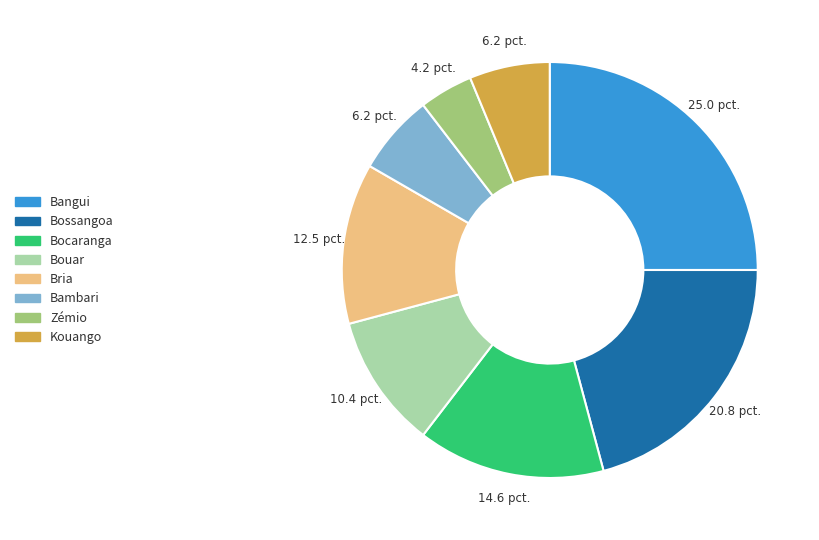

Does any single category account for the majority?

No